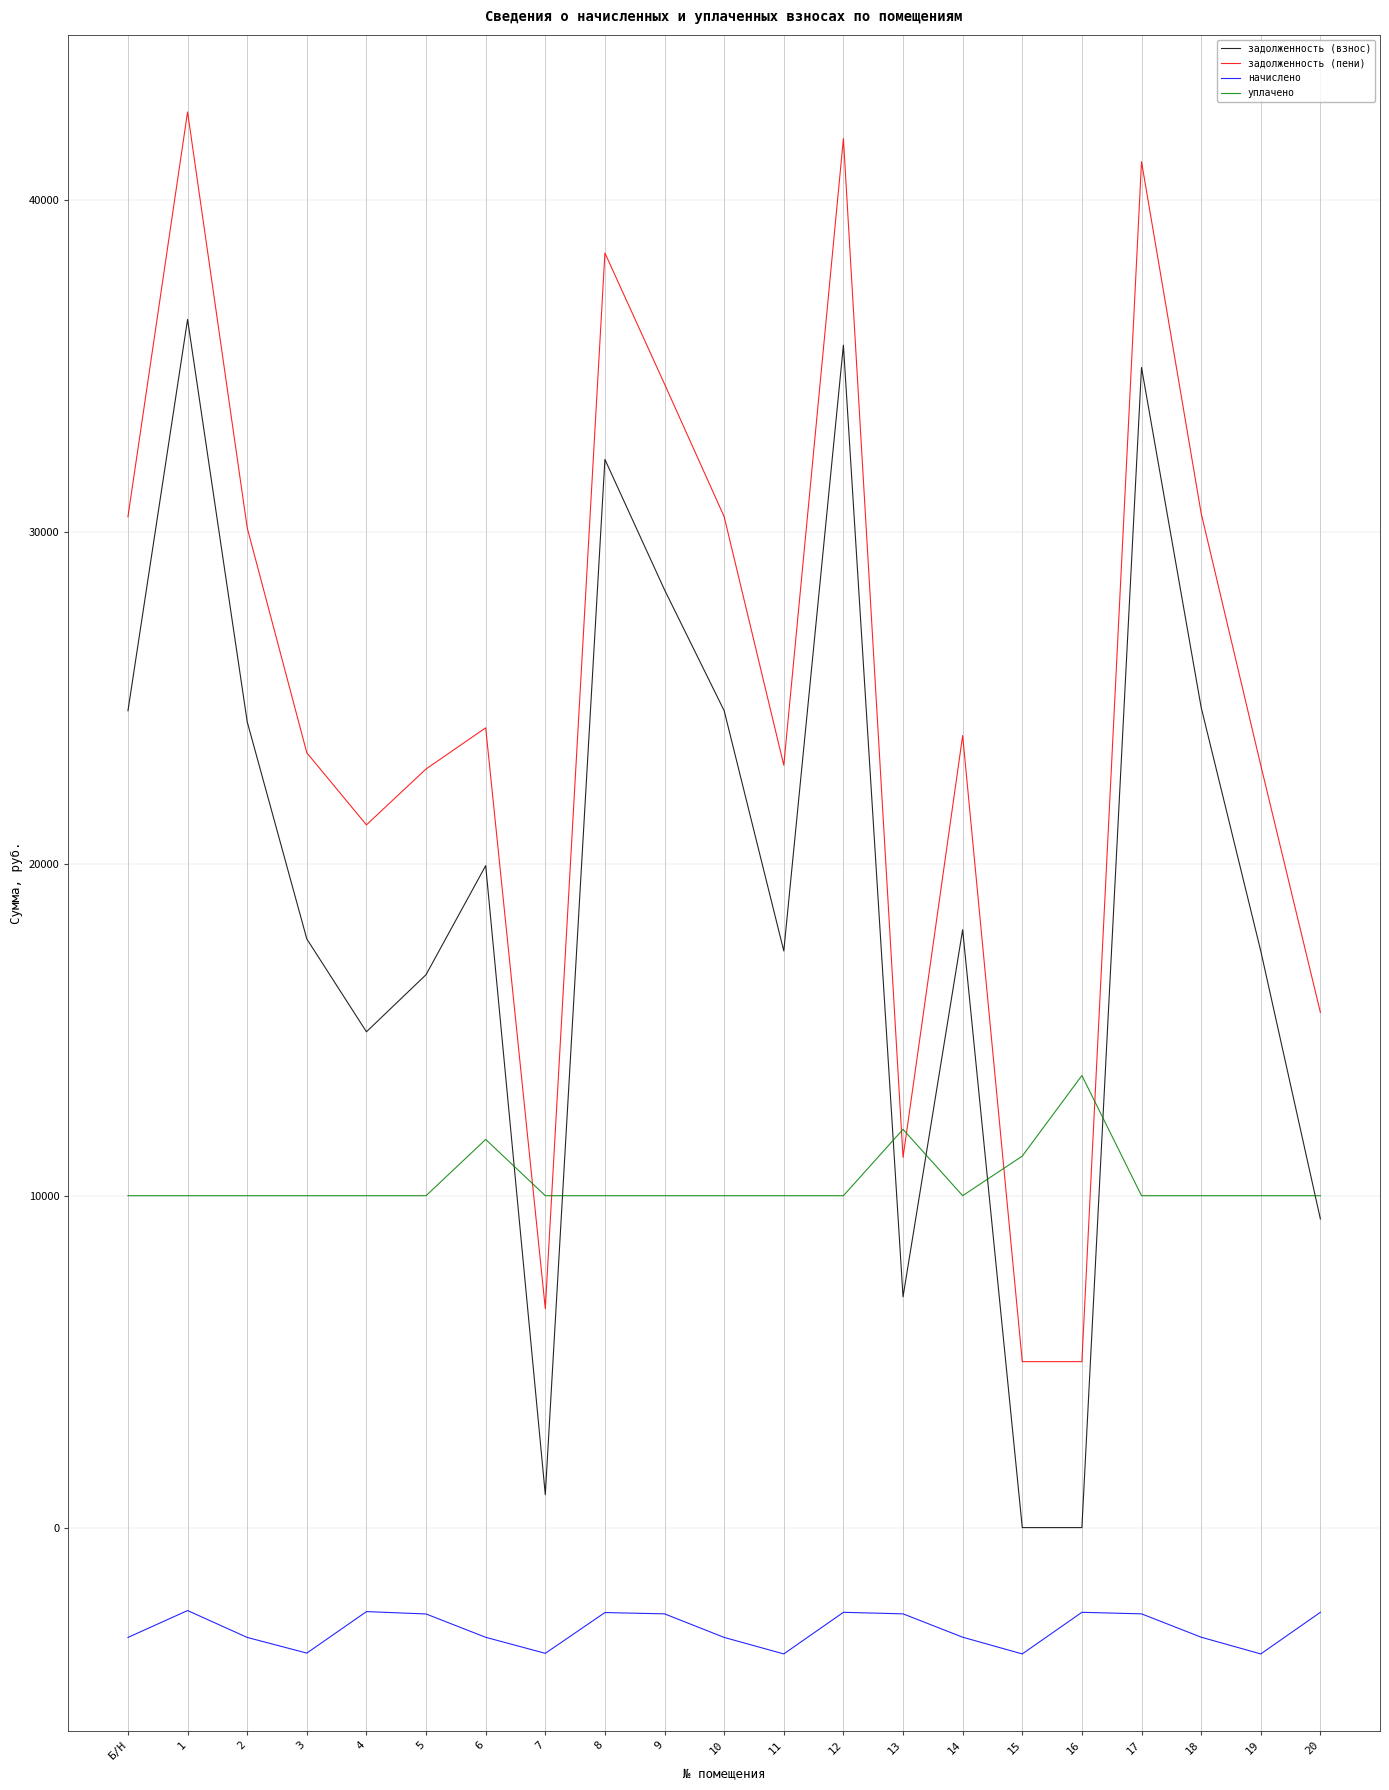

What is the difference between the highest and lowest values at 18?

33867.4